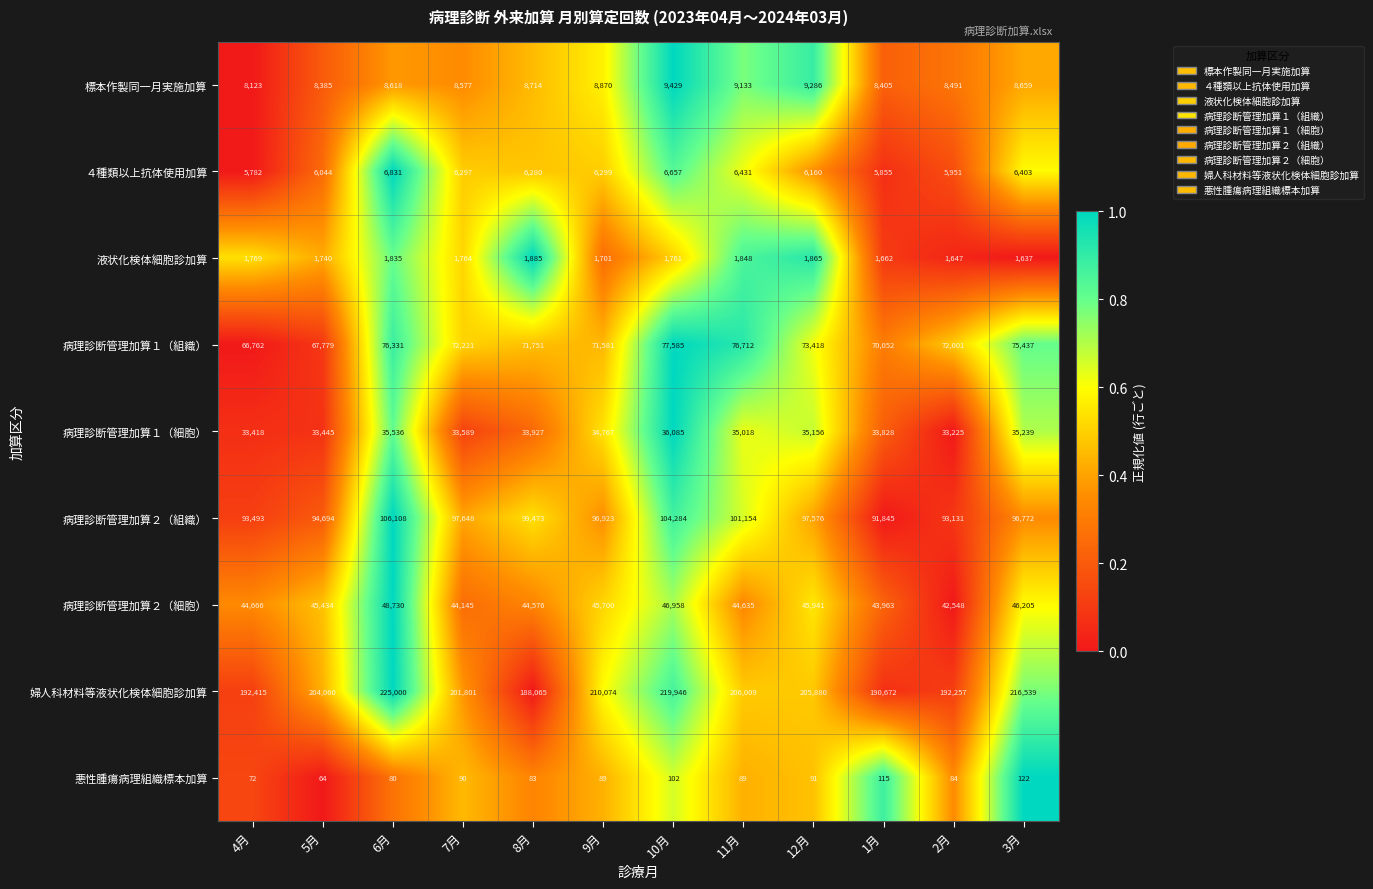

What is the sum of all 悪性腫瘍病理組織標本加算 values?

1081